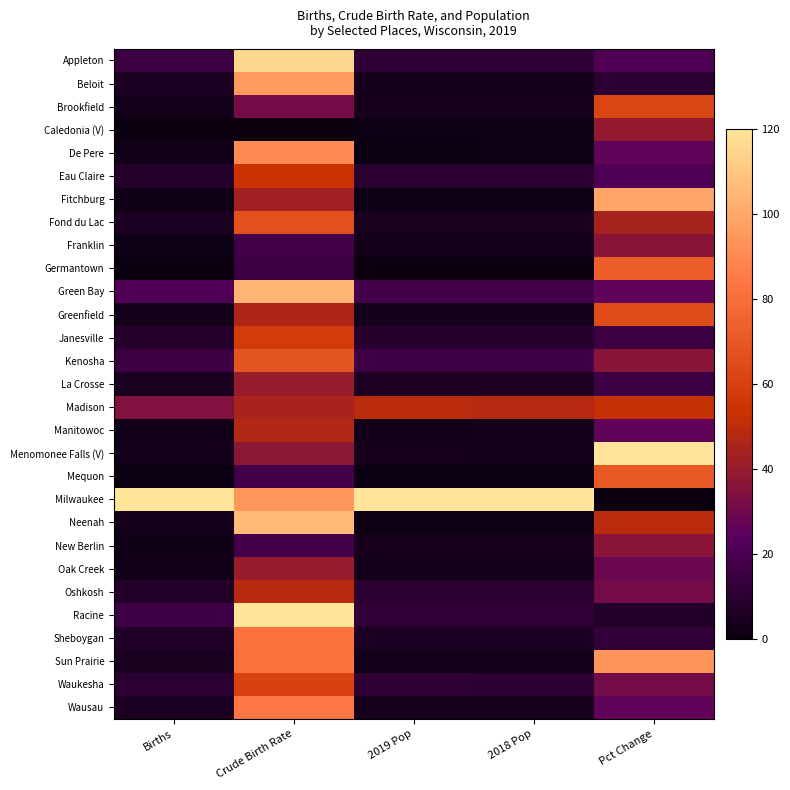

Rank the series at Pct Change from lowest to highest value.

Milwaukee, Racine, Beloit, Sheboygan, Janesville, La Crosse, Appleton, Eau Claire, De Pere, Green Bay, Manitowoc, Wausau, Oak Creek, Oshkosh, Waukesha, Franklin, Kenosha, New Berlin, Caledonia (V), Fond du Lac, Neenah, Madison, Brookfield, Greenfield, Mequon, Germantown, Sun Prairie, Fitchburg, Menomonee Falls (V)